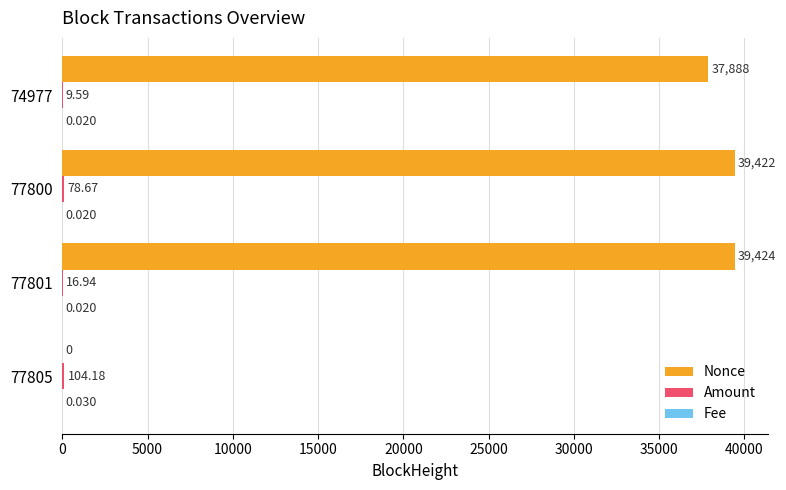

Between 77800 and 74977, which series saw the biggest shift?

Nonce